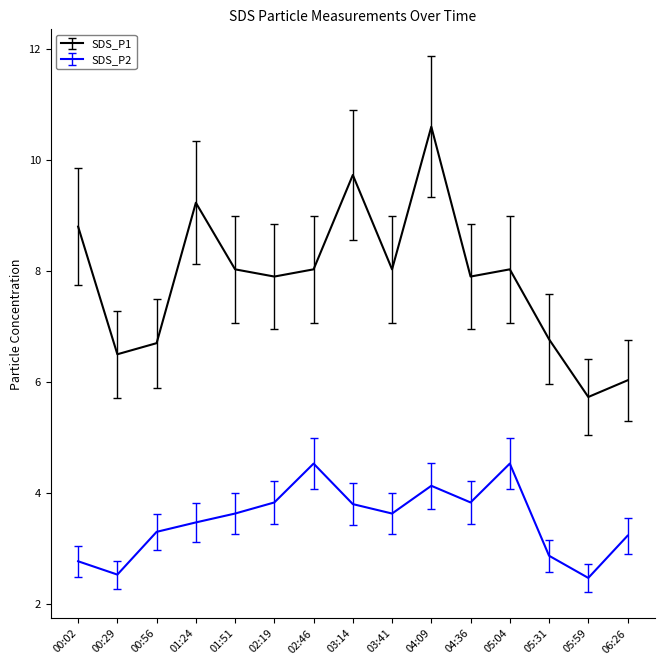

What value does the SDS_P1 series have at 06:26?

6.0